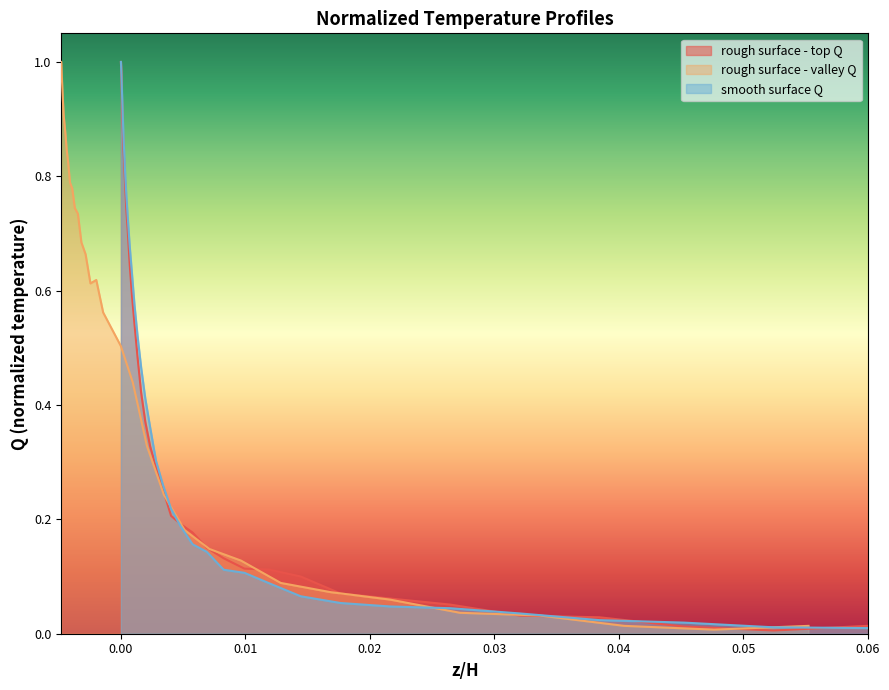

At how many categories does at least one series exceed 0?

33